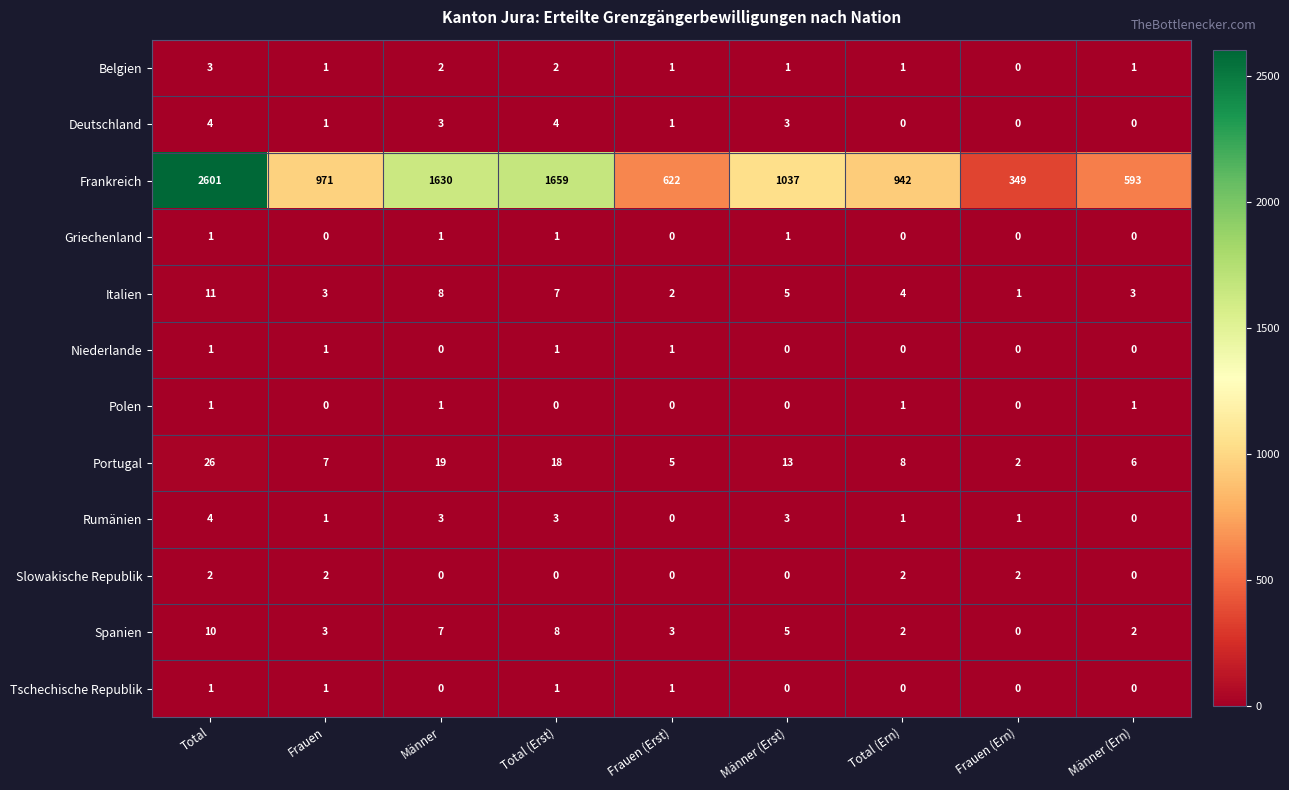

How many categories are shown in the chart?

9